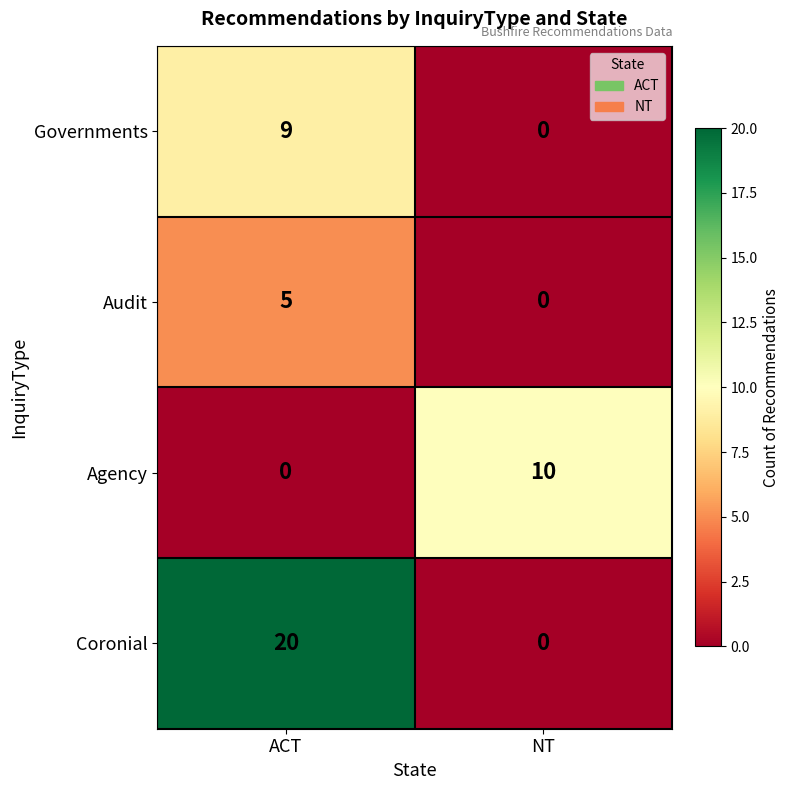

What is the sum of the Coronial values at ACT and NT?

20